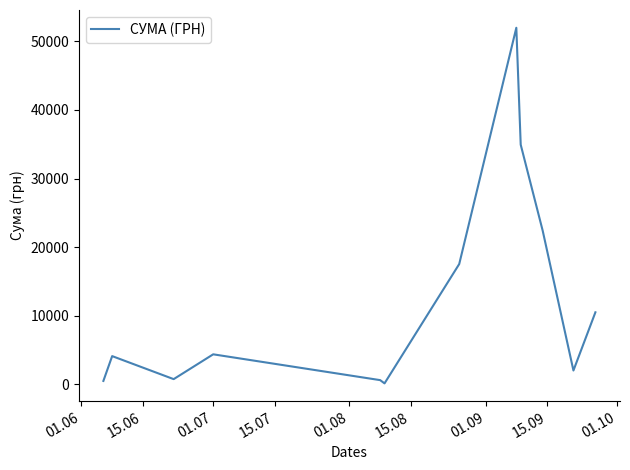

What is the greatest value displayed?

51980.0